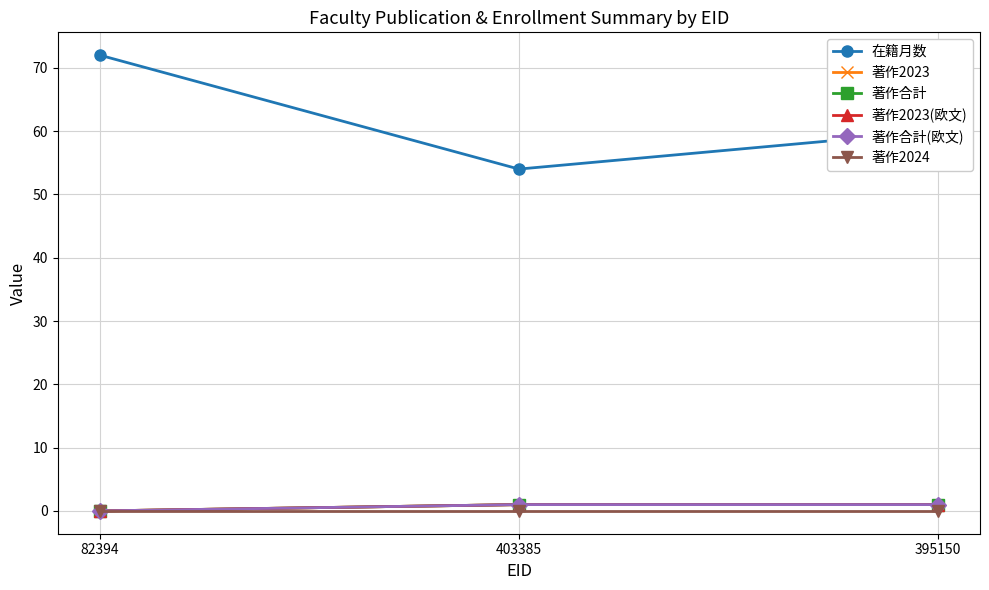

How many 在籍月数 values are between 54 and 72?

3